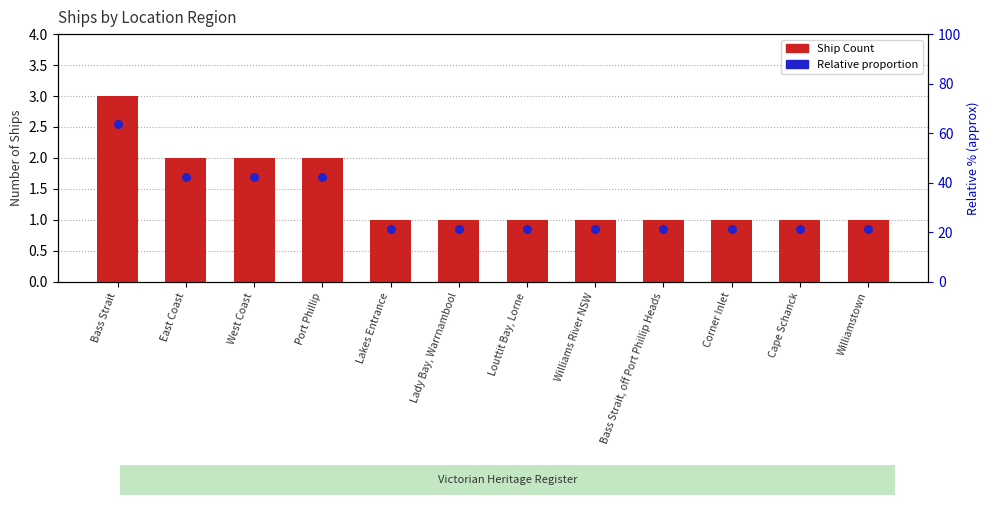

What are all the series names shown in the legend?

Ship Count, Relative proportion